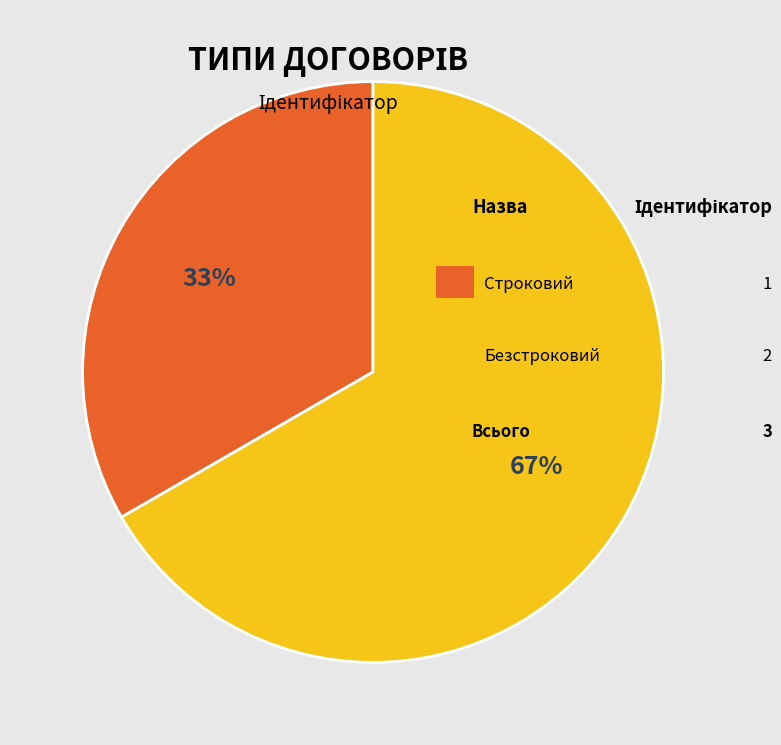

To the nearest percent, what is the average slice percentage?

50%